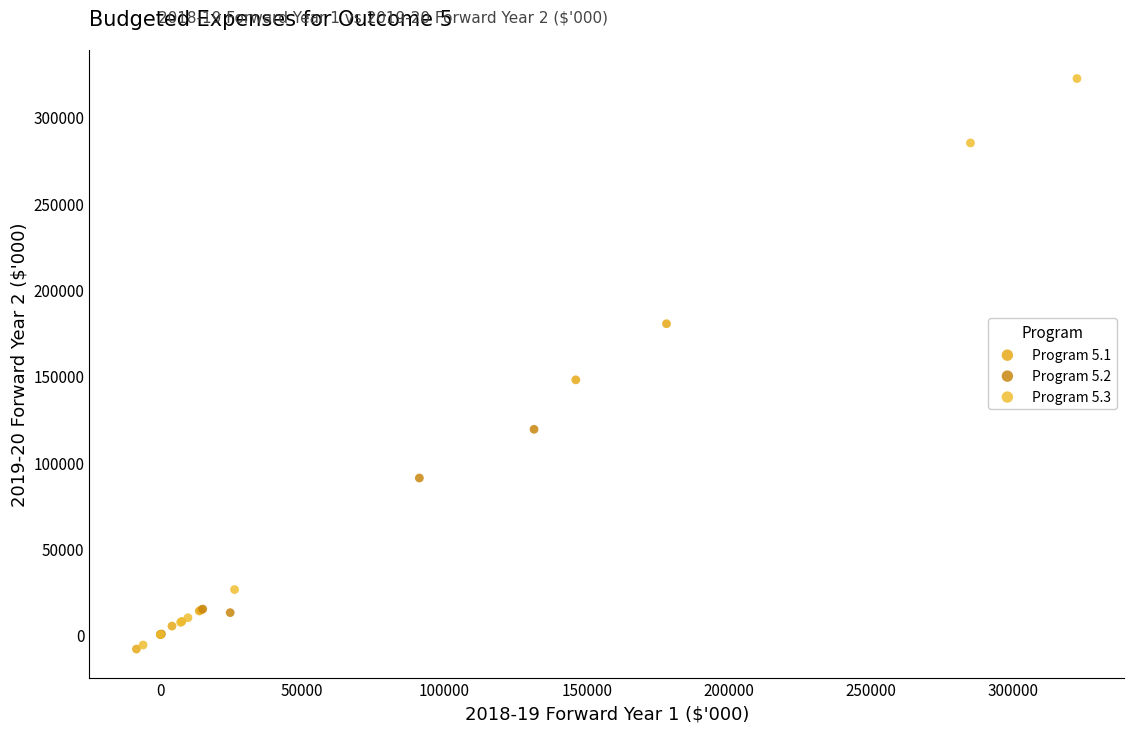

Which series has the largest Y range (max minus min)?

Program 5.3